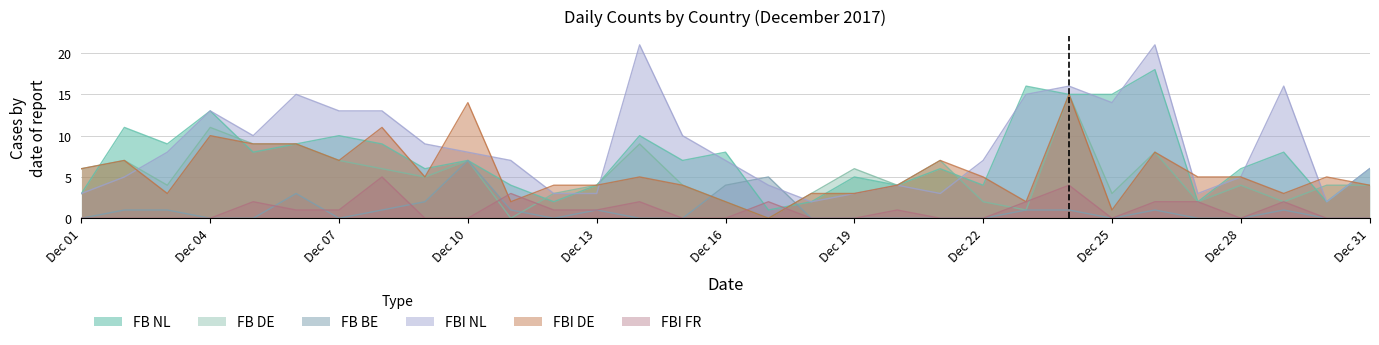

What is the difference between the highest and lowest values at 2017-12-23?

15